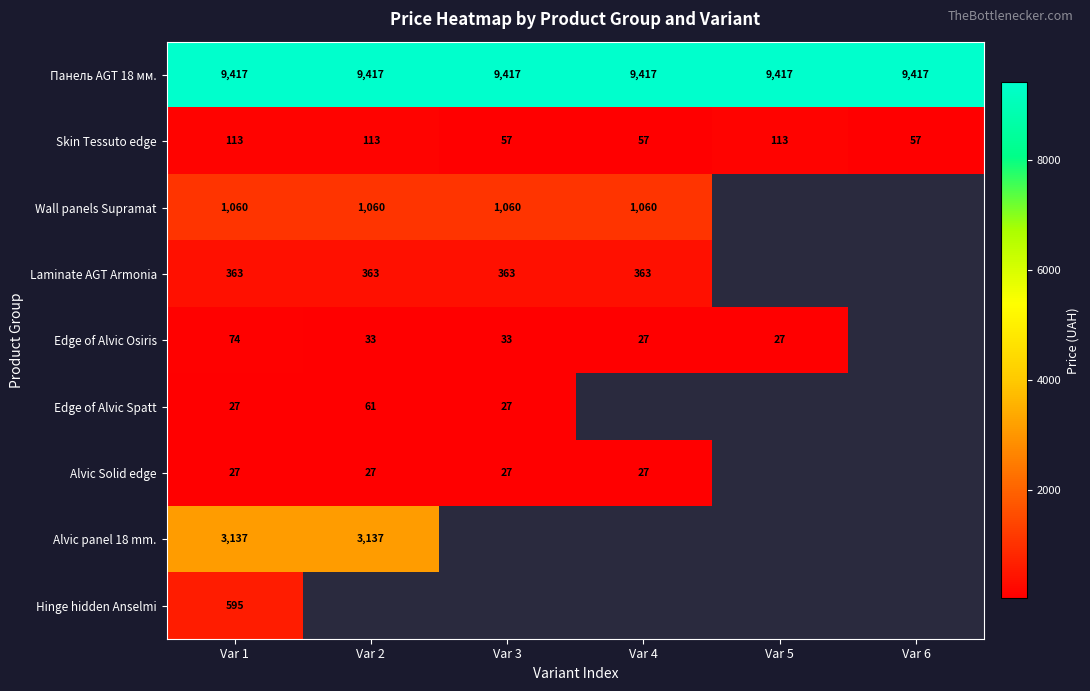

Is the value of Skin Tessuto edge at Var 6 greater than the value of Edge of Alvic Osiris at Var 1?

No